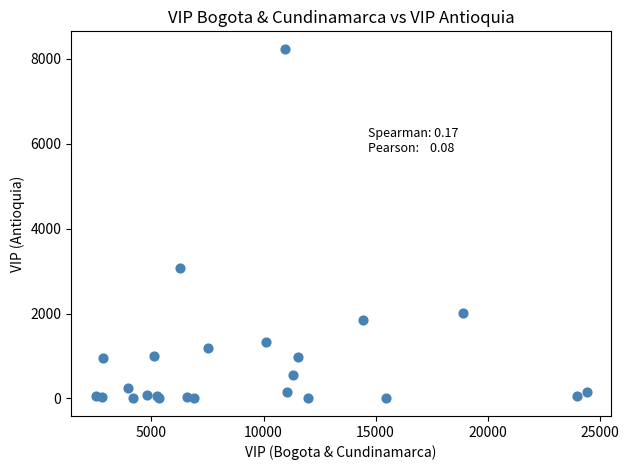

What Y value in the scatter plot is closest to 4119?

3073